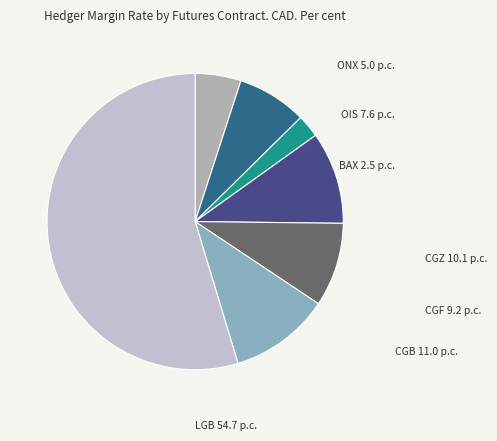

Count the number of slices in the pie.

7